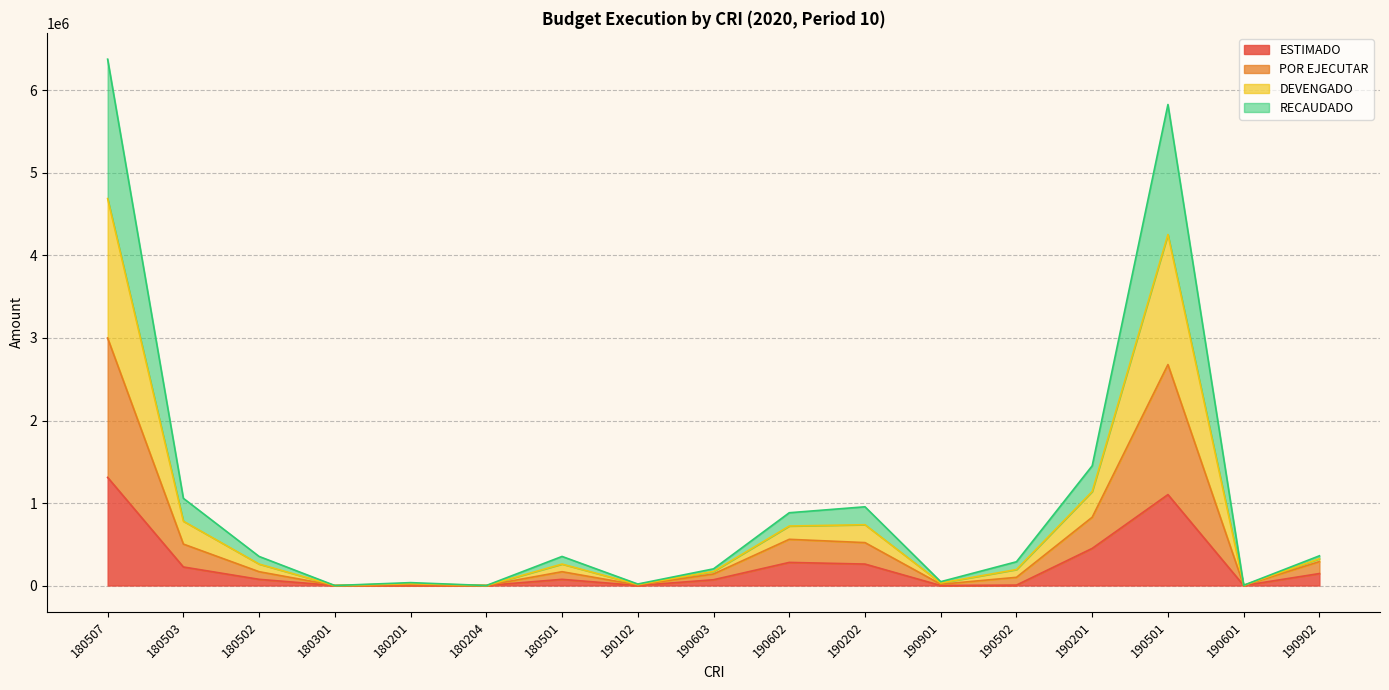

How many lines are shown in the chart?

4